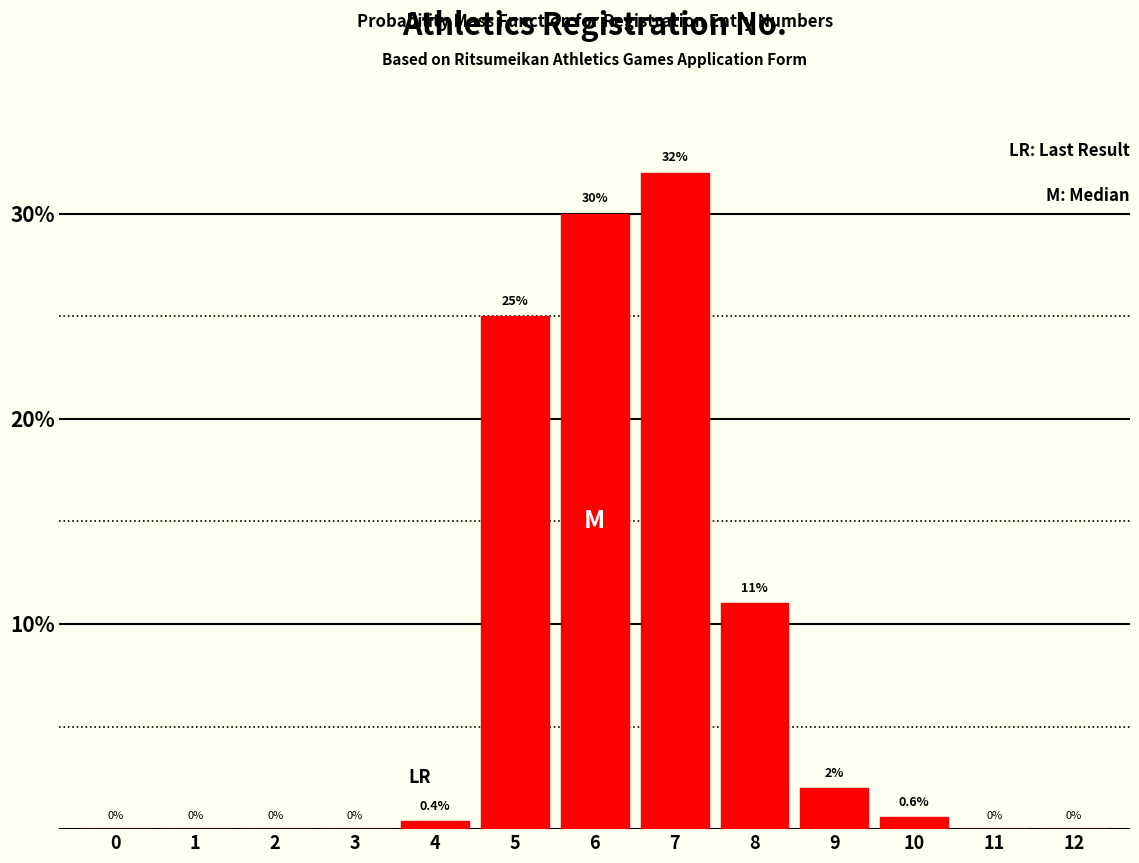

Reading left to right, what are all the values shown in this chart?

0=0.0	1=0.0	2=0.0	3=0.0	4=0.4	5=25.0	6=30.0	7=32.0	8=11.0	9=2.0	10=0.6	11=0.0	12=0.0